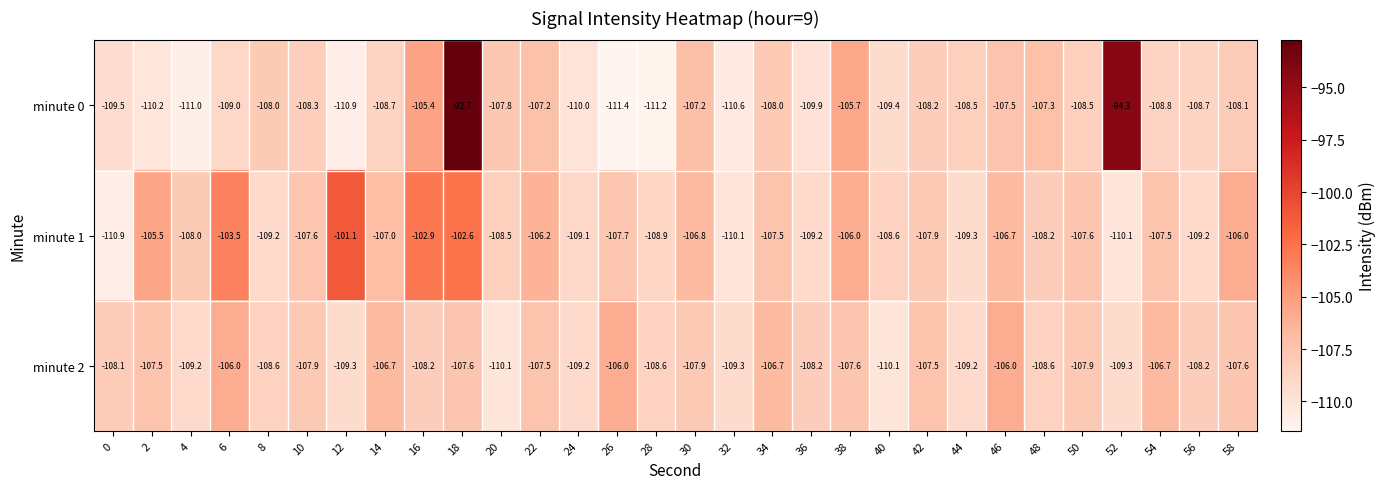

At which category is the sum across all series the highest?

18